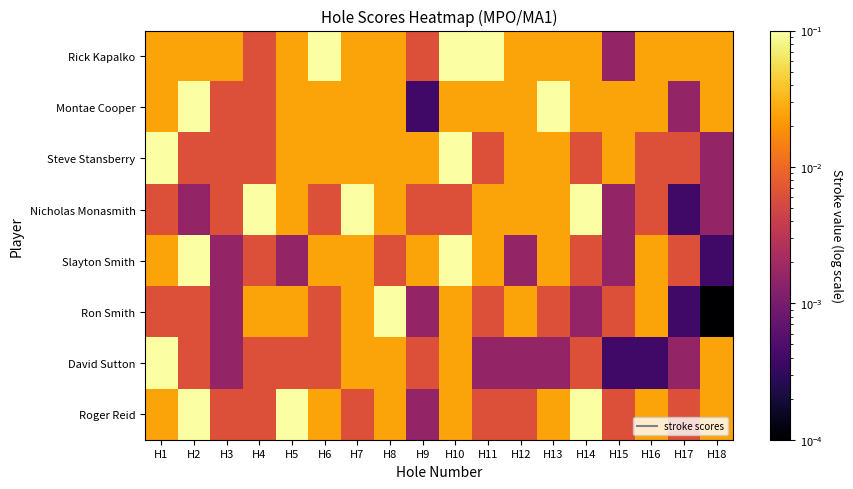

Which series has the largest total across all categories?

Rick Kapalko